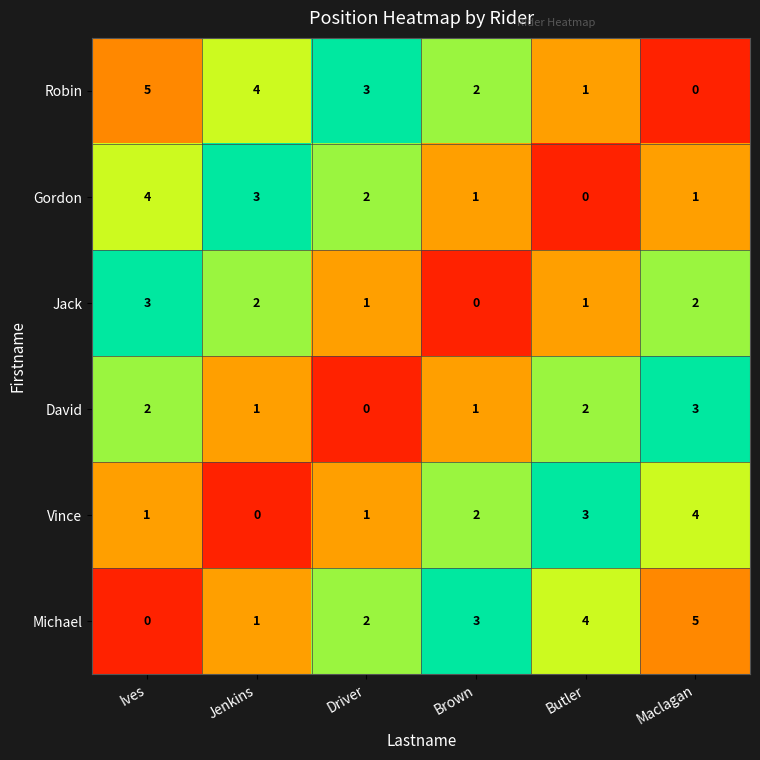

Which category has the lowest value in the Robin series?

Maclagan